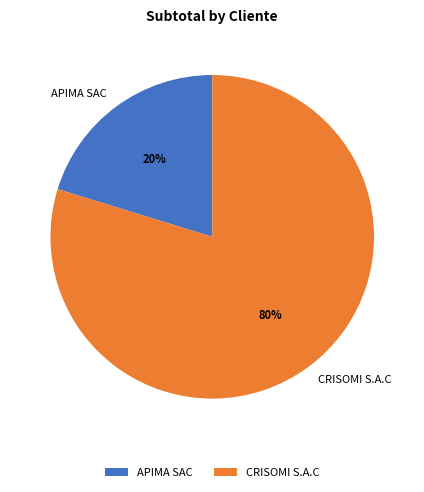

Count the number of slices in the pie.

2